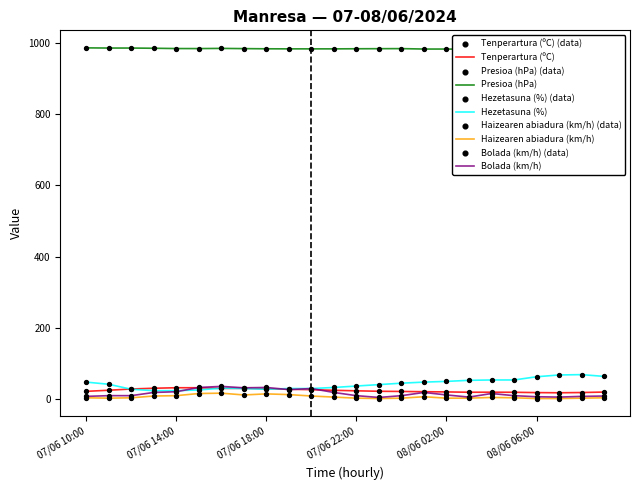

What are all the series names shown in the legend?

Tenperartura (ºC), Presioa (hPa), Hezetasuna (%), Haizearen abiadura (km/h), Bolada (km/h)